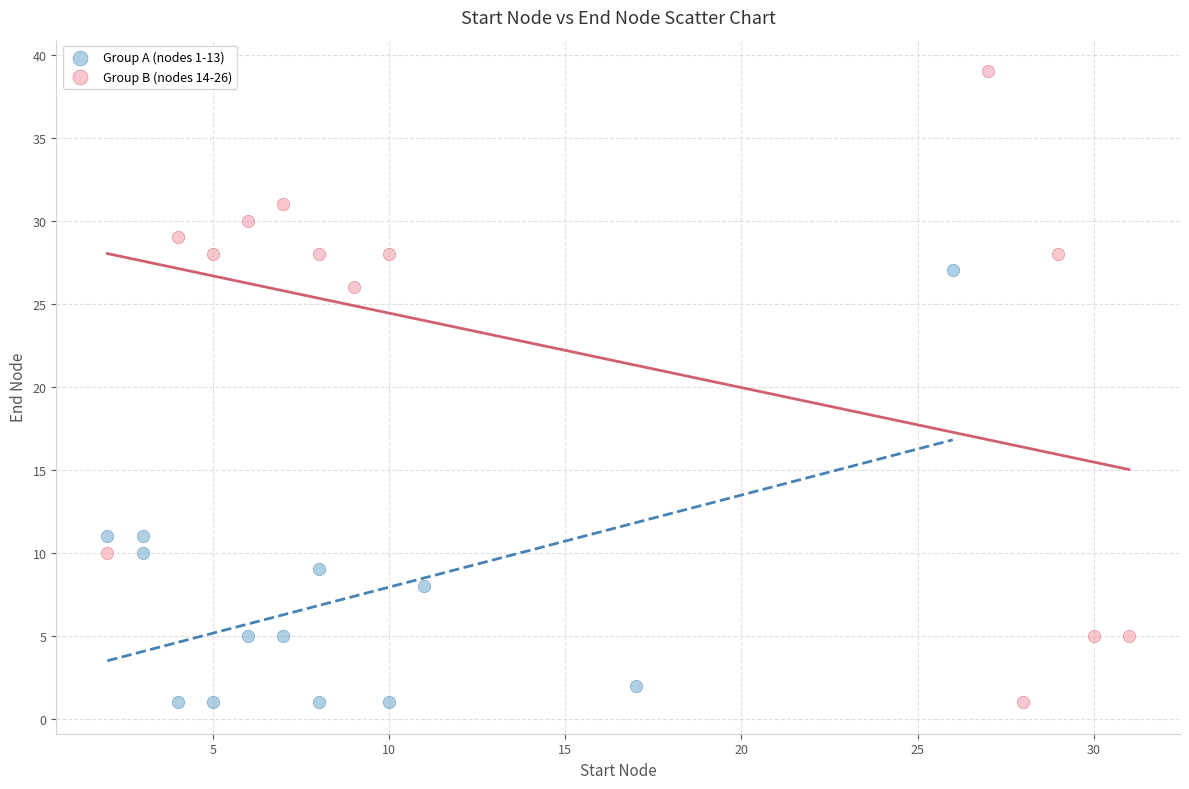

What are all the series names shown in the legend?

Group A (nodes 1-13), Group B (nodes 14-26)